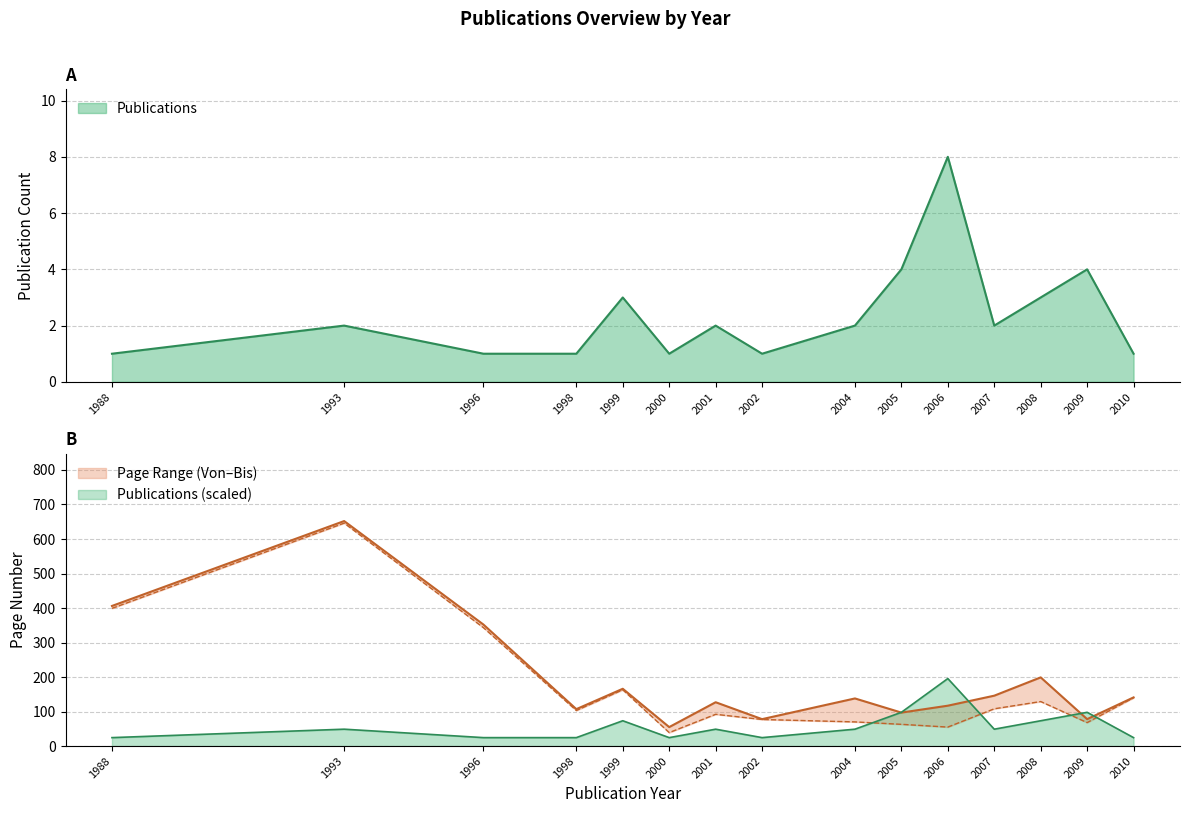

Is it true that Seite Bis (mean) equals 107 at 1998?

True